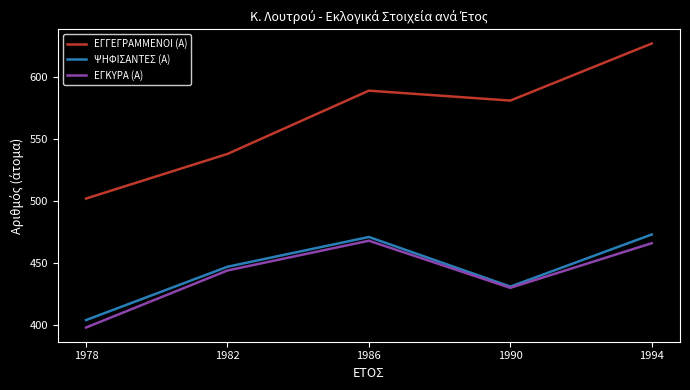

What is the difference between the maximum and minimum values in the ΕΓΓΕΓΡΑΜΜΕΝΟΙ (Α) series?

125